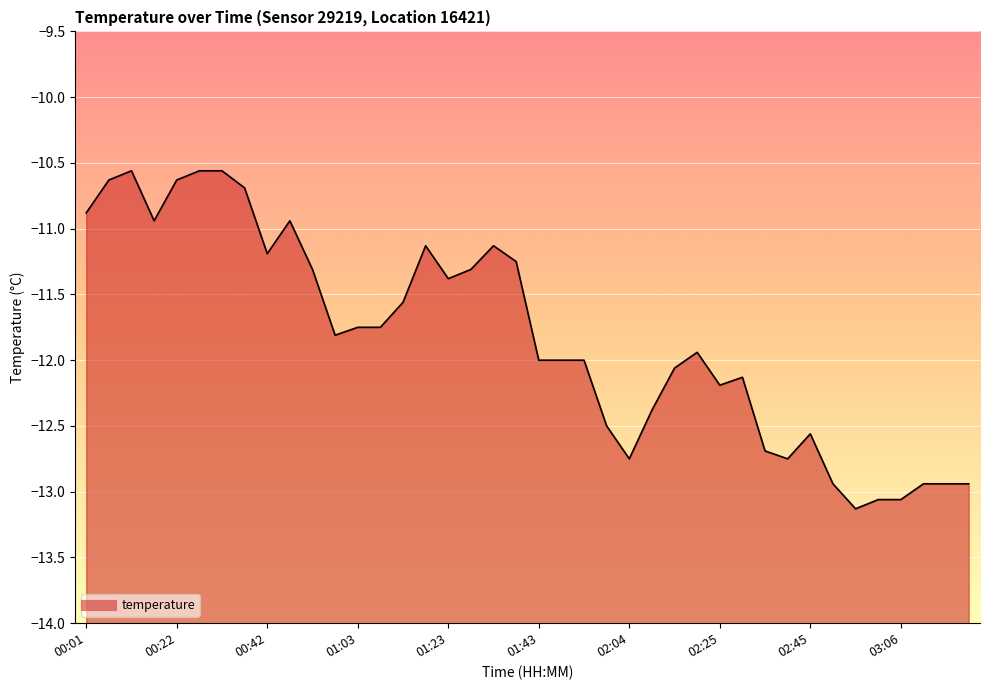

What is the difference between the maximum and minimum values?

2.6